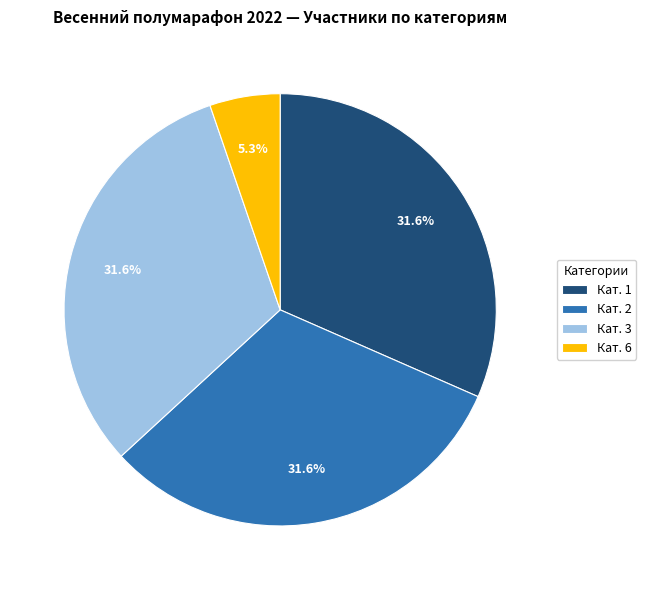

To the nearest percent, what percentage of the pie is Кат. 3?

32%